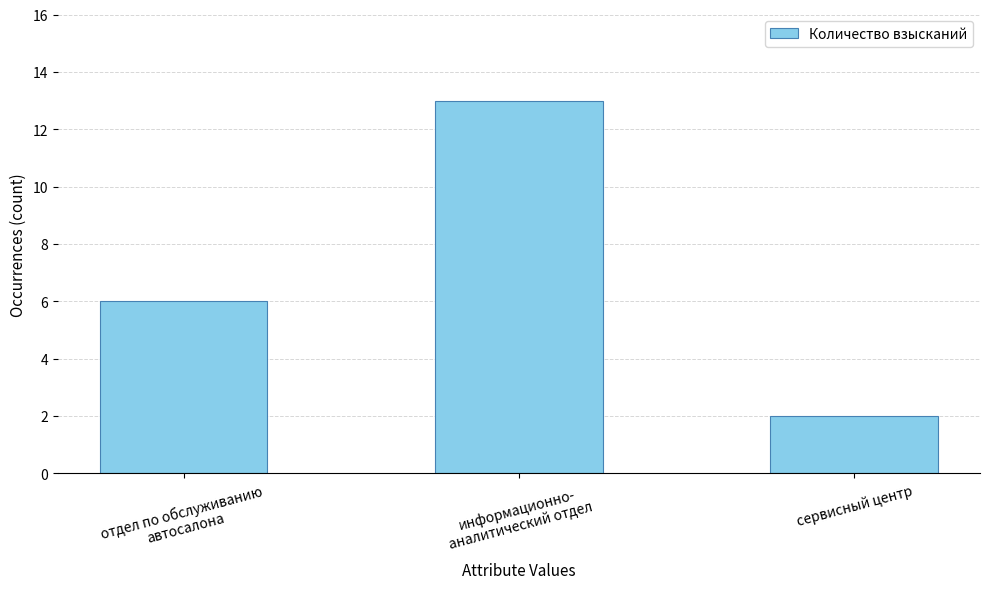

What is the smallest value displayed?

2